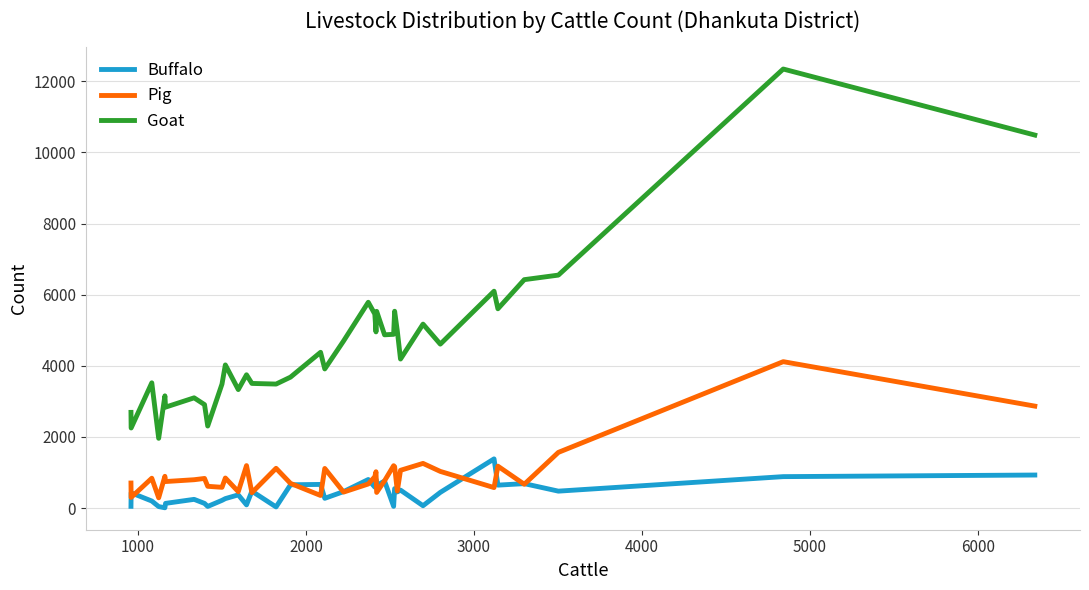

True or false: Goat and Buffalo cross at least once.

False